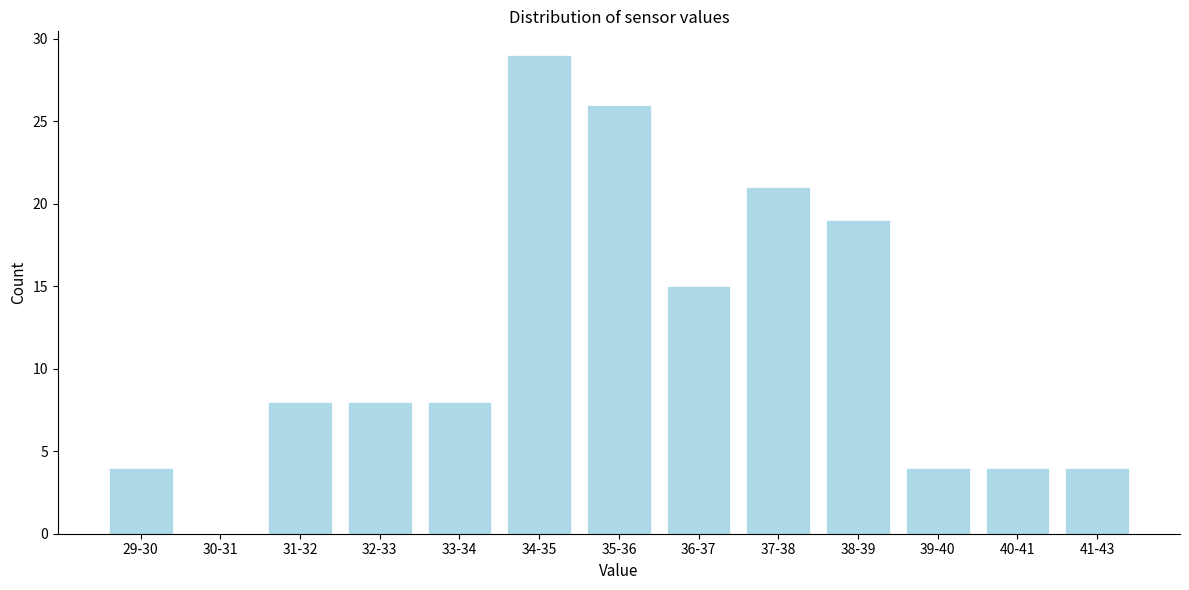

Reading left to right, transcribe all the data shown in this chart.

29-30=4	30-31=0	31-32=8	32-33=8	33-34=8	34-35=29	35-36=26	36-37=15	37-38=21	38-39=19	39-40=4	40-41=4	41-43=4